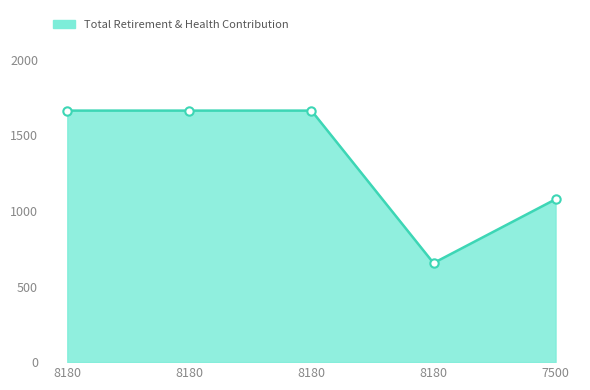

At which category does the data reach its first local valley?

8180